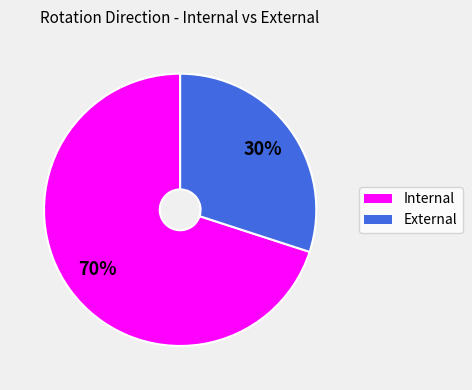

Is it true that External is 20% of the pie?

False